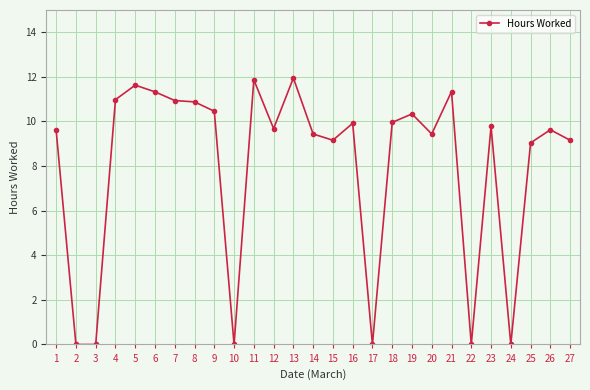

What is the value of the 12th point from the left?

9.7